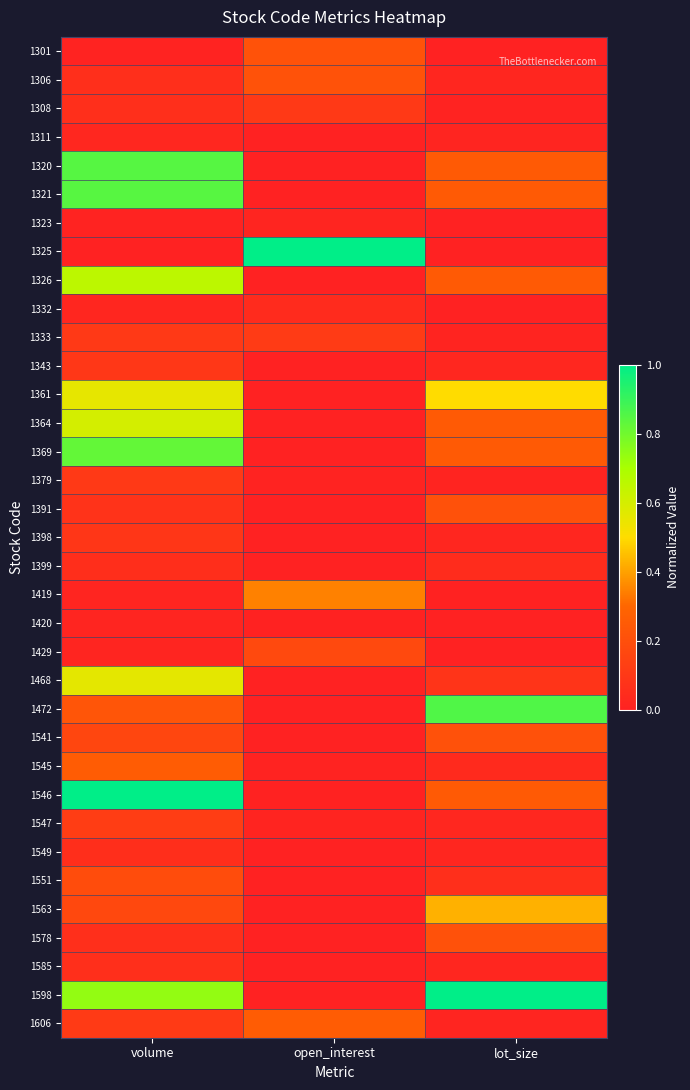

Reading right to left, transcribe all the data shown in this chart.

1301: lot_size=0.0	open_interest=0.2	volume=0.0
1306: lot_size=0.0	open_interest=0.2	volume=0.1
1308: lot_size=0.0	open_interest=0.1	volume=0.1
1311: lot_size=0.0	open_interest=0.0	volume=0.0
1320: lot_size=0.2	open_interest=0.0	volume=0.8
1321: lot_size=0.2	open_interest=0.0	volume=0.8
1323: lot_size=0.0	open_interest=0.0	volume=0.0
1325: lot_size=0.0	open_interest=1.0	volume=0.0
1326: lot_size=0.2	open_interest=0.0	volume=0.7
1332: lot_size=0.0	open_interest=0.0	volume=0.0
1333: lot_size=0.0	open_interest=0.1	volume=0.1
1343: lot_size=0.0	open_interest=0.0	volume=0.1
1361: lot_size=0.5	open_interest=0.0	volume=0.6
1364: lot_size=0.2	open_interest=0.0	volume=0.6
1369: lot_size=0.2	open_interest=0.0	volume=0.8
1379: lot_size=0.0	open_interest=0.0	volume=0.1
1391: lot_size=0.2	open_interest=0.0	volume=0.1
1398: lot_size=0.0	open_interest=0.0	volume=0.1
1399: lot_size=0.0	open_interest=0.0	volume=0.1
1419: lot_size=0.0	open_interest=0.3	volume=0.0
1420: lot_size=0.0	open_interest=0.0	volume=0.0
1429: lot_size=0.0	open_interest=0.2	volume=0.0
1468: lot_size=0.1	open_interest=0.0	volume=0.6
1472: lot_size=0.9	open_interest=0.0	volume=0.2
1541: lot_size=0.2	open_interest=0.0	volume=0.2
1545: lot_size=0.0	open_interest=0.0	volume=0.3
1546: lot_size=0.2	open_interest=0.0	volume=1.0
1547: lot_size=0.0	open_interest=0.0	volume=0.1
1549: lot_size=0.0	open_interest=0.0	volume=0.1
1551: lot_size=0.1	open_interest=0.0	volume=0.2
1563: lot_size=0.4	open_interest=0.0	volume=0.2
1578: lot_size=0.2	open_interest=0.0	volume=0.1
1585: lot_size=0.0	open_interest=0.0	volume=0.1
1598: lot_size=1.0	open_interest=0.0	volume=0.7
1606: lot_size=0.0	open_interest=0.3	volume=0.1